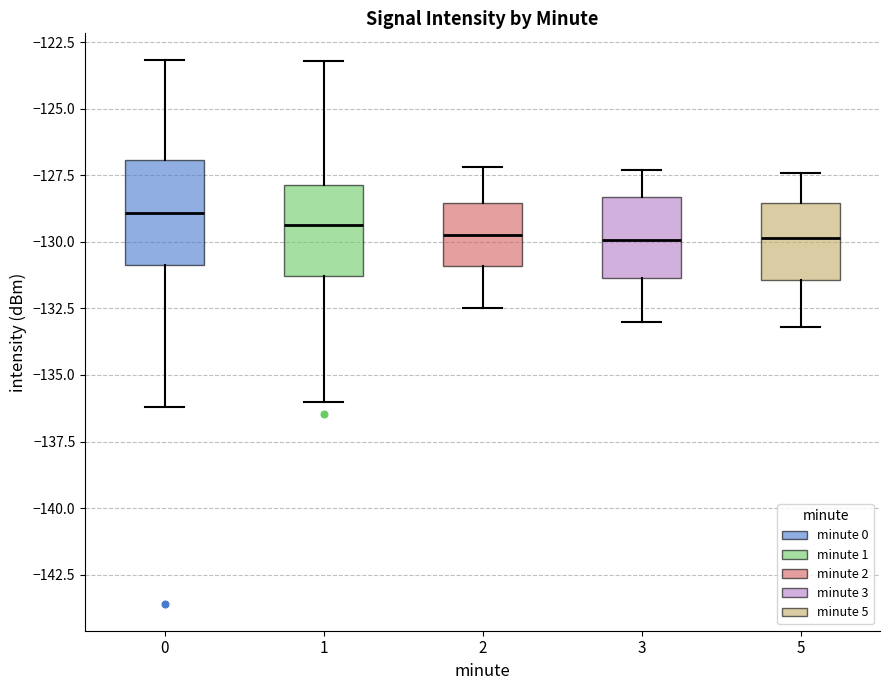

Where is the lower edge of the box at x = 3 on the y-axis? The values are not printed on the chart, so give them approximately, as read against the axis.

-131.5